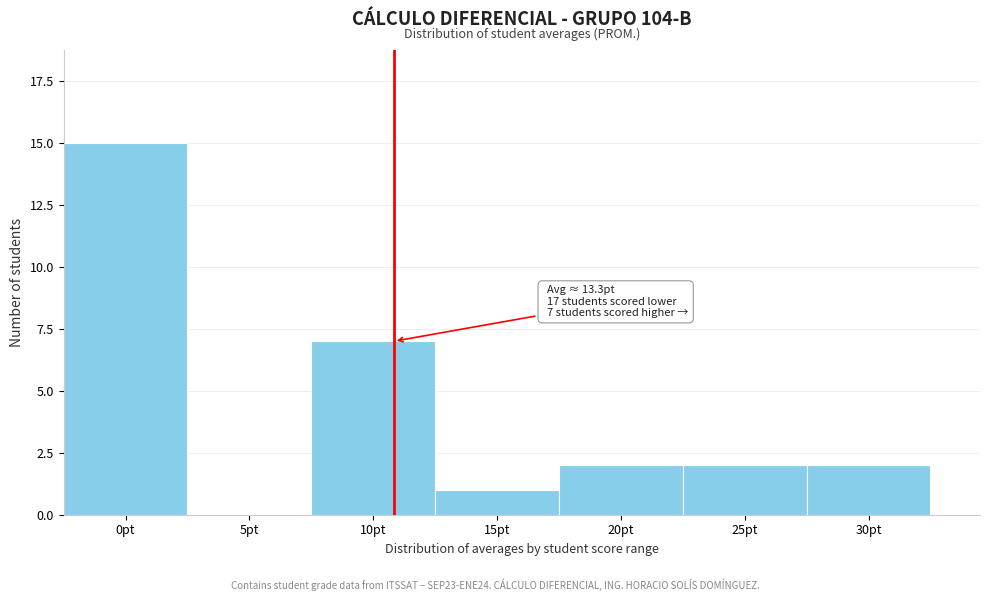

Reading left to right, transcribe all the data shown in this chart.

0pt=15	5pt=0	10pt=7	15pt=1	20pt=2	25pt=2	30pt=2